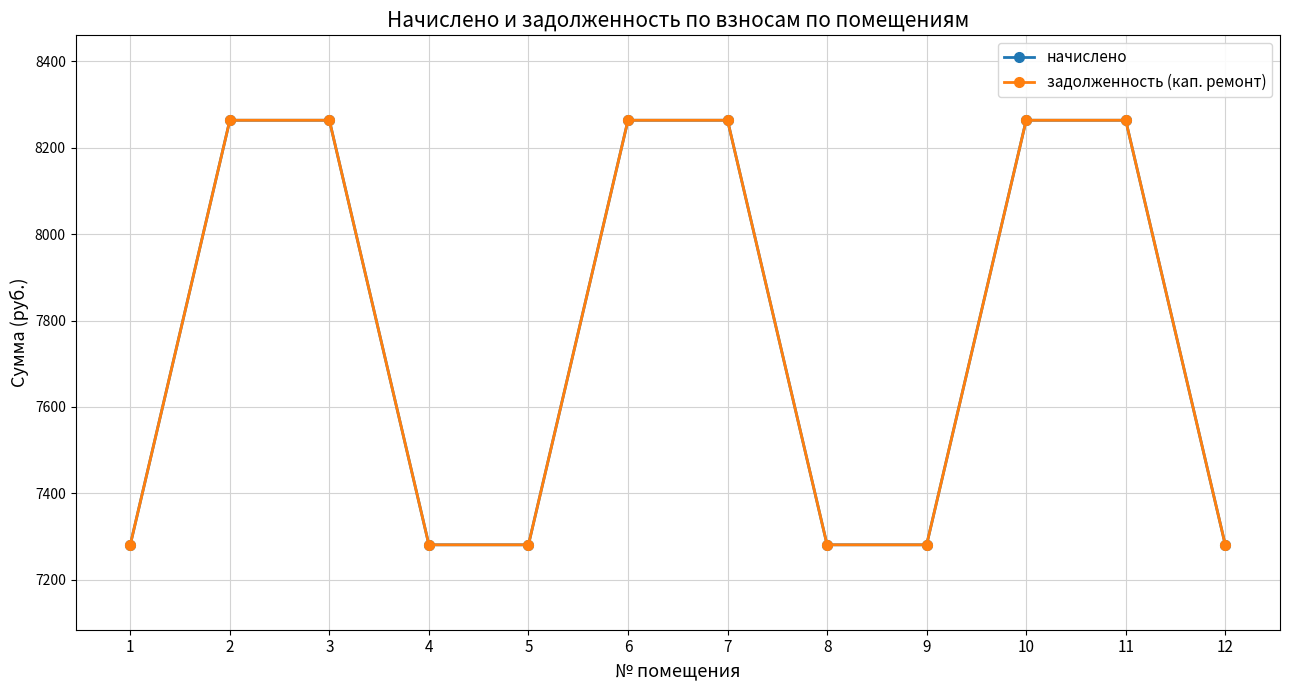

Does the chart have visible grid lines?

Yes